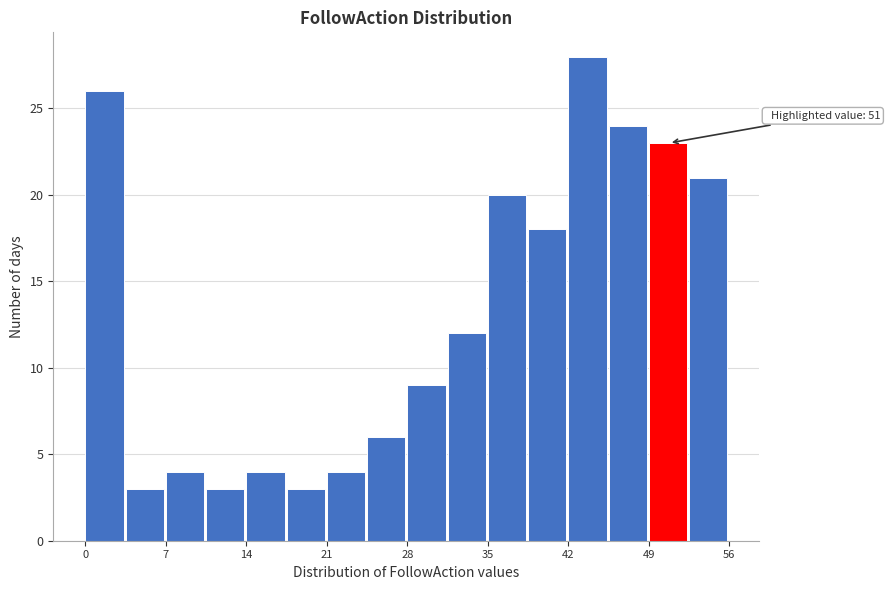

Around what value on the x-axis is the tallest bar? Give the approximate position of its centre, as read against the axis.

44